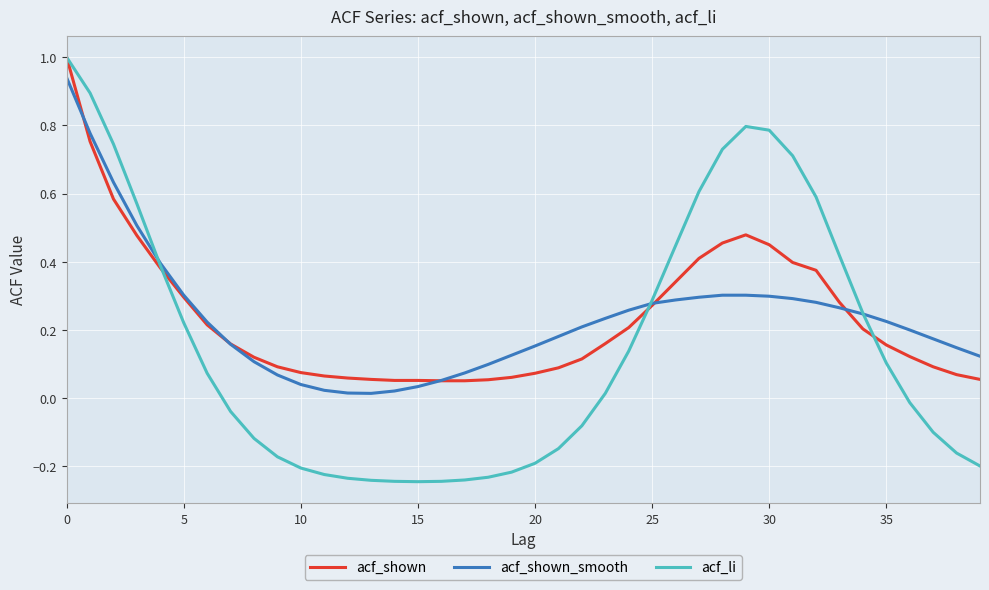

What is the highest value of the acf_shown series?

1.0